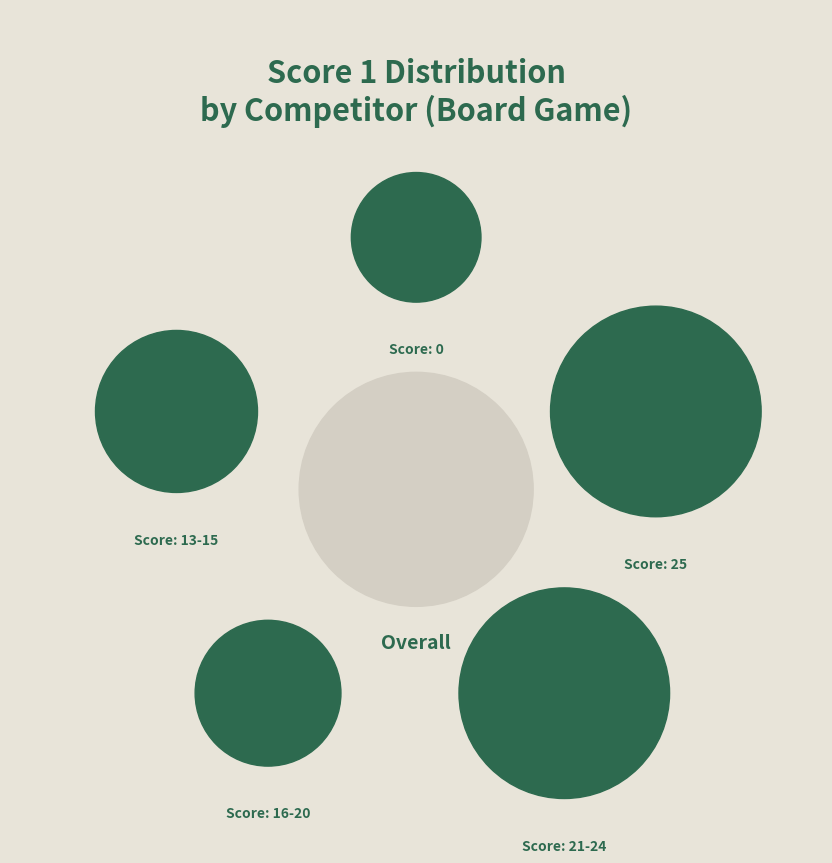

Is there a majority slice in this chart?

No